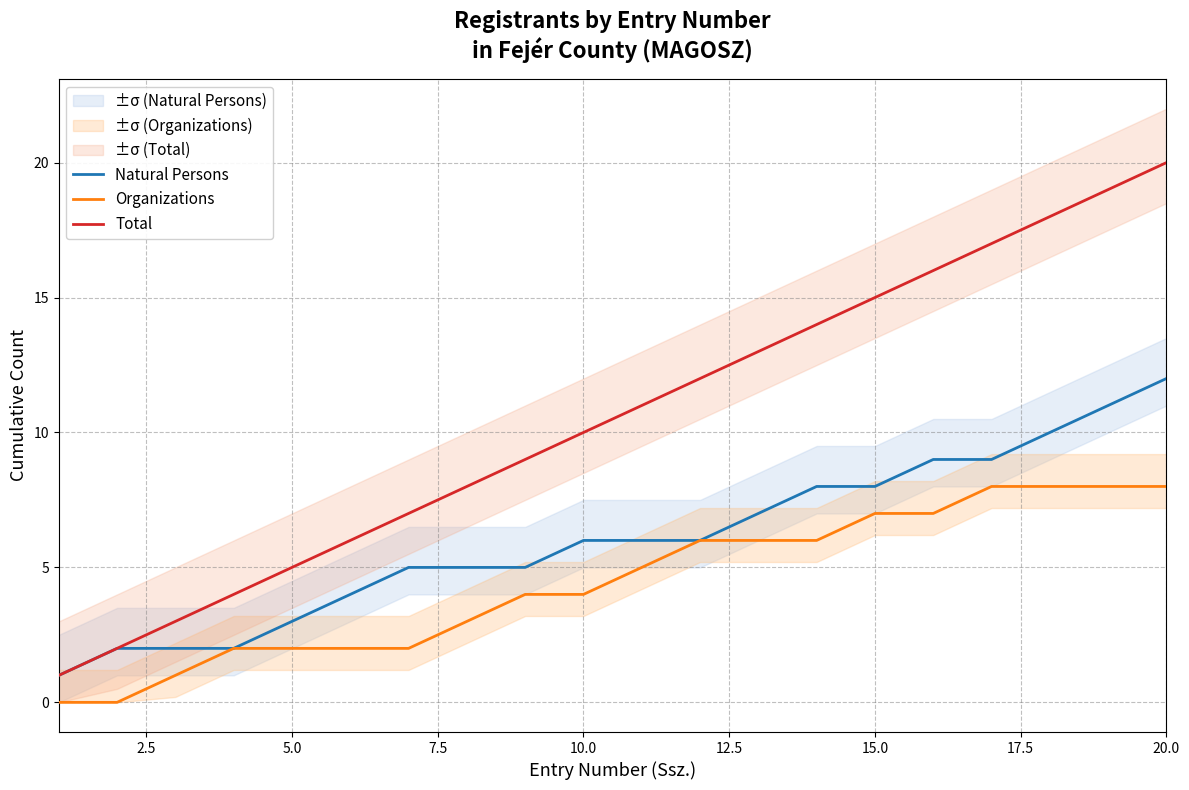

Is it true that Total equals 5 at 5.0?

True